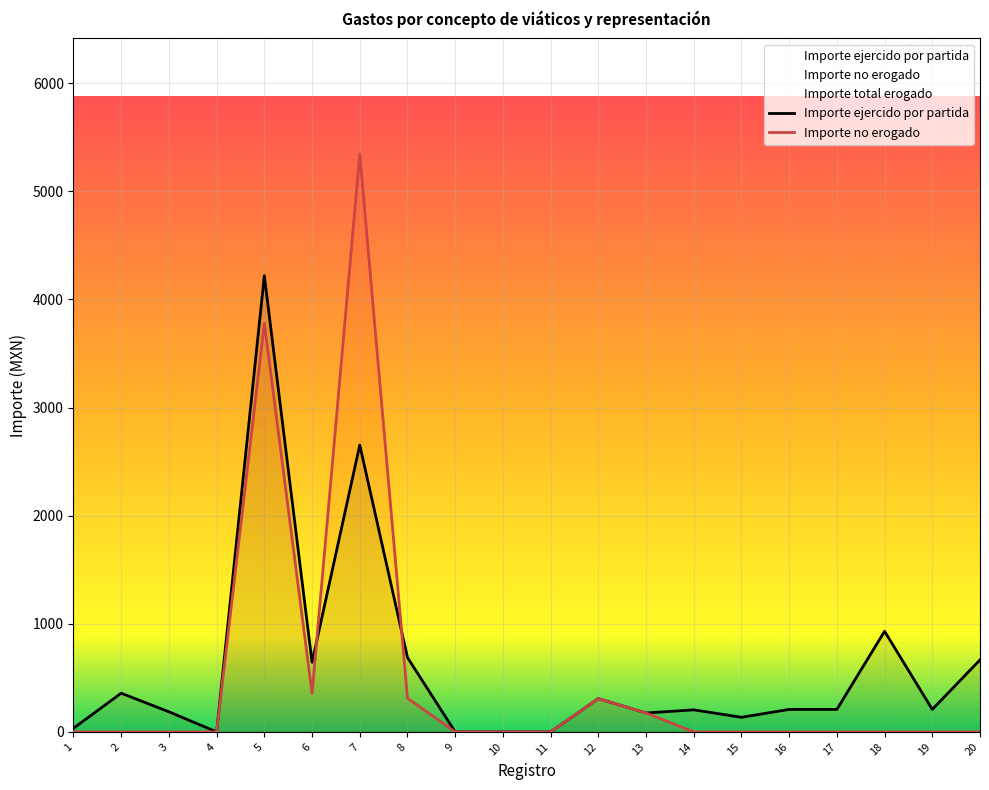

Where do Importe ejercido por partida and Importe no erogado first cross each other?

6 and 7